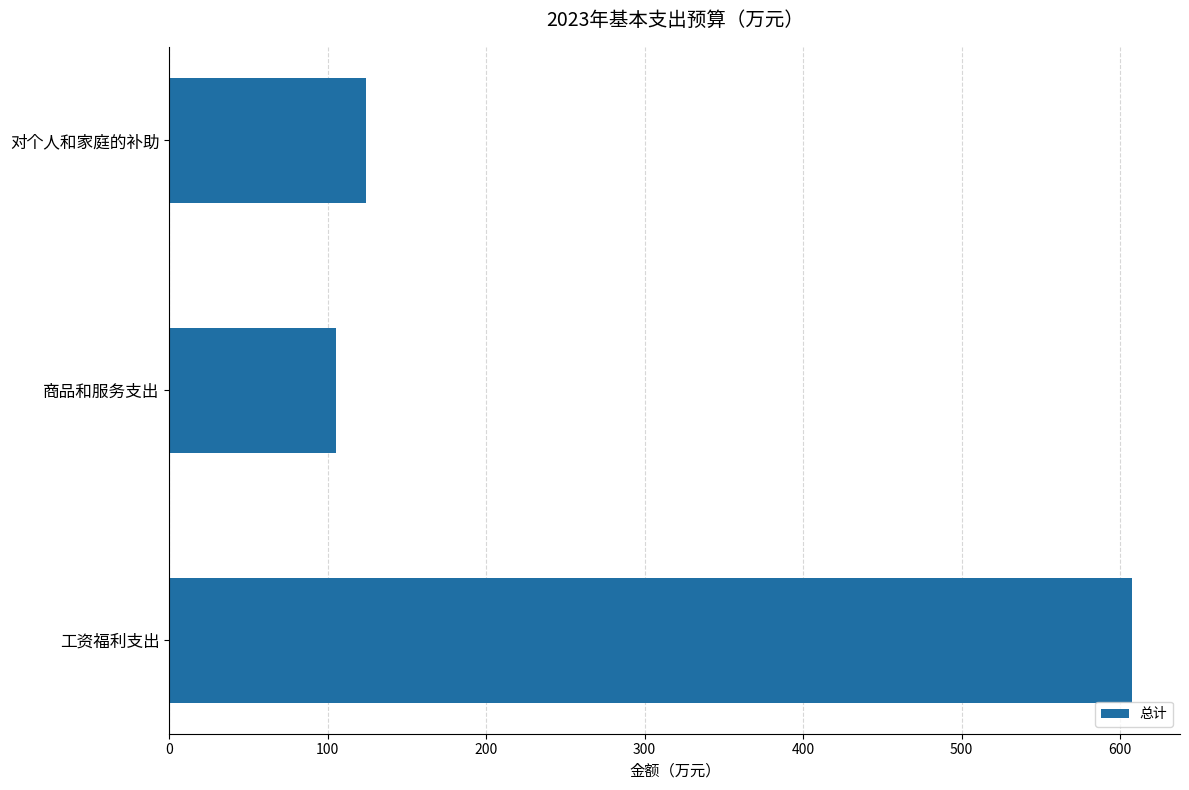

At which label is the value closest to 356?

对个人和家庭的补助